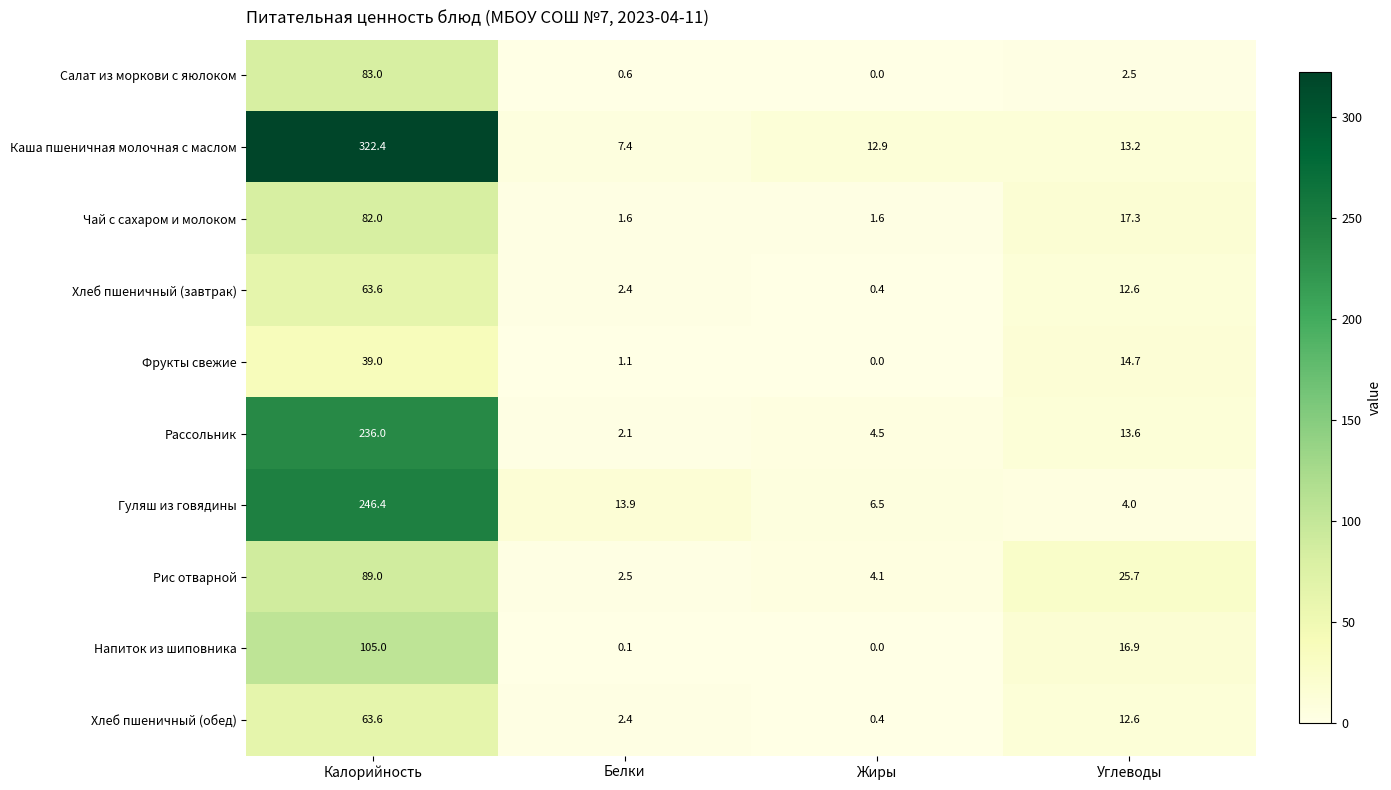

Between Белки and Углеводы, which series saw the biggest shift?

Рис отварной